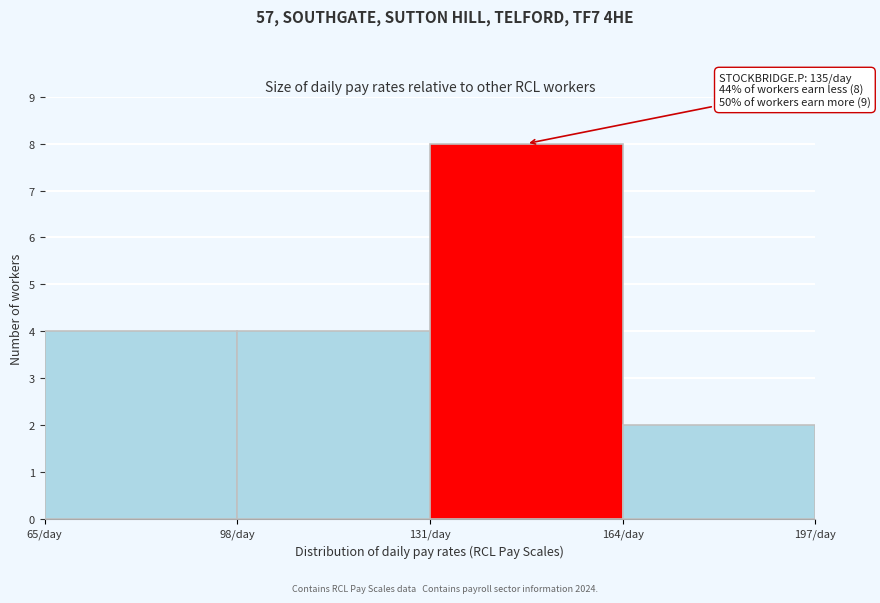

Which range on the x-axis has the tallest bar?

131 to 164